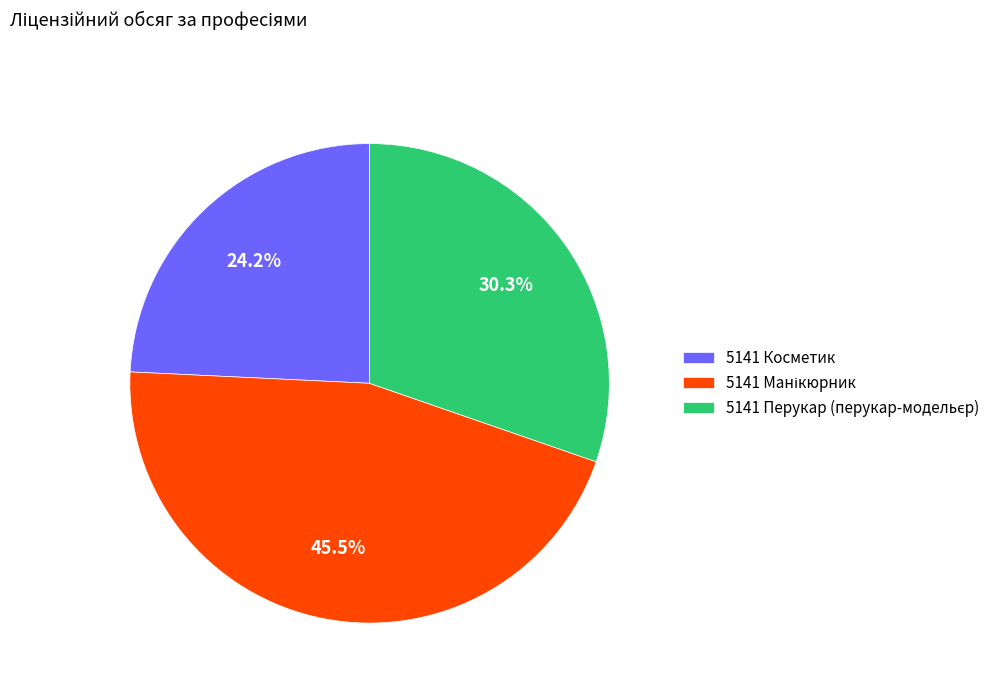

Which slice is the smallest?

5141 Косметик